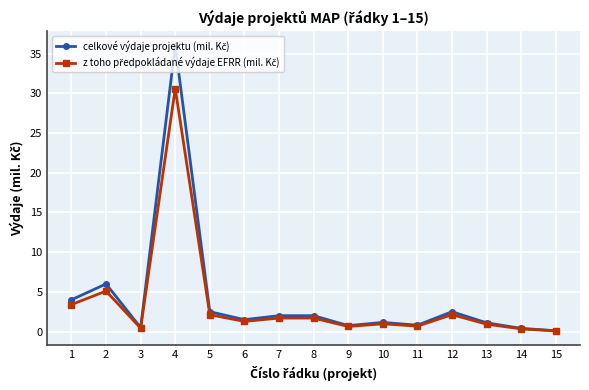

How many distinct data groups are displayed?

2